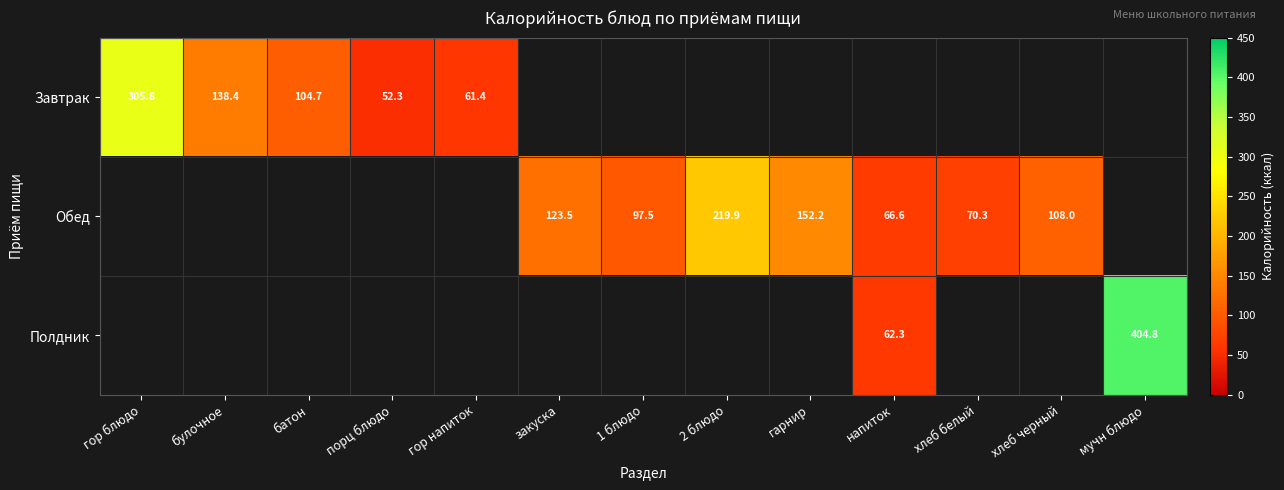

Is the value of Завтрак at хлеб белый greater than the value of Обед at 1 блюдо?

No